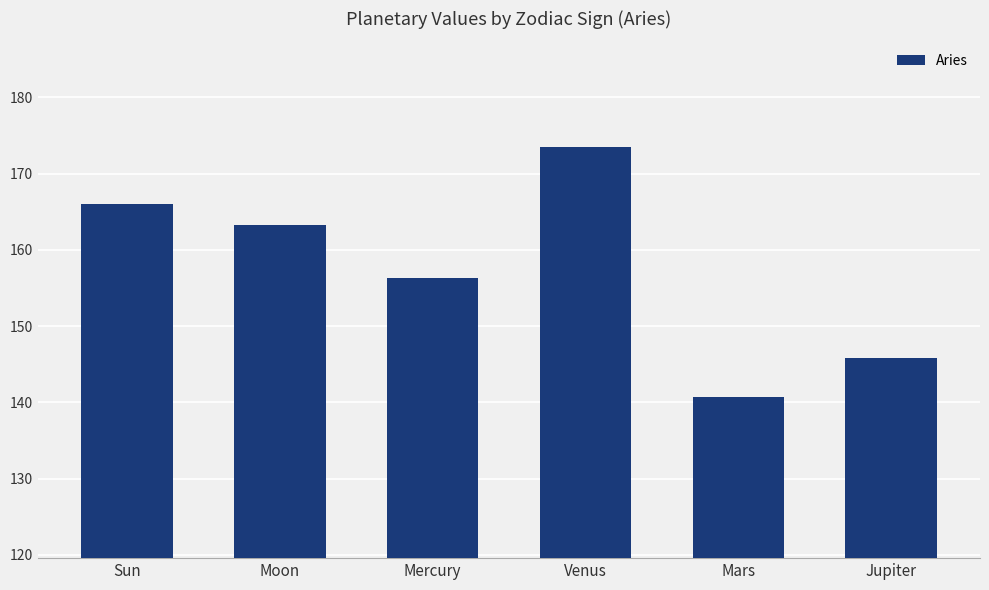

What is the value of the 1st bar from the left?

166.1